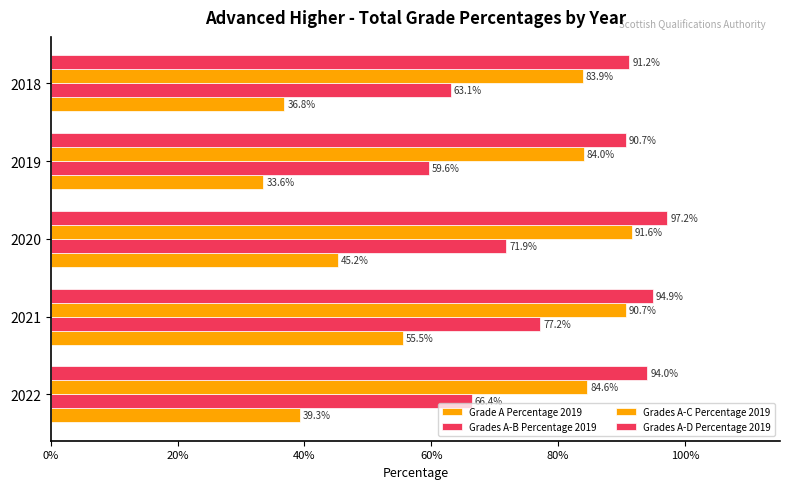

What are all the series names shown in the legend?

Grade A Percentage 2019, Grades A-B Percentage 2019, Grades A-C Percentage 2019, Grades A-D Percentage 2019